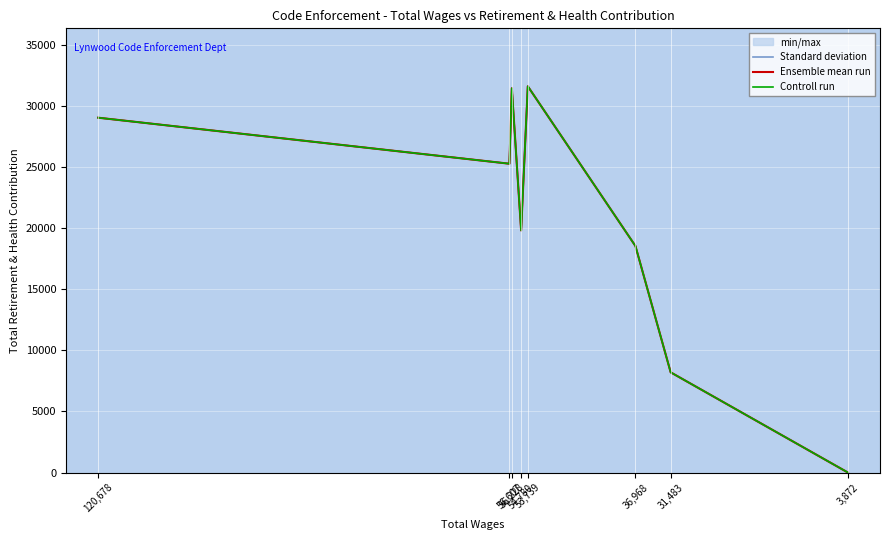

The value of Controll run at 56,228 is 31481. True or false?

True